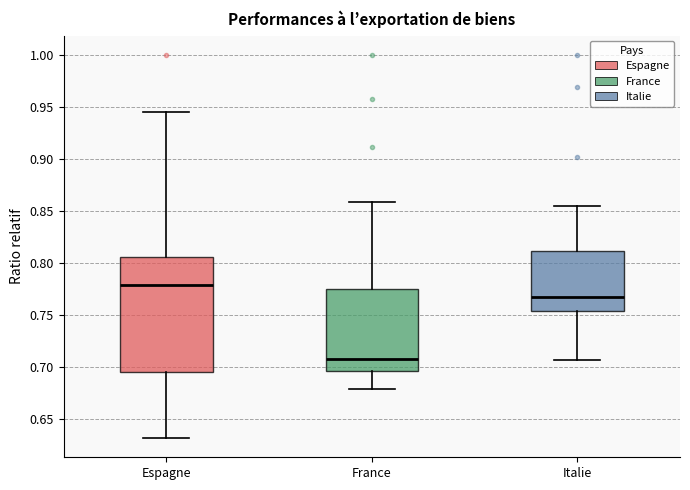

Where is the upper edge of the box for France on the y-axis? The values are not printed on the chart, so give them approximately, as read against the axis.

0.775